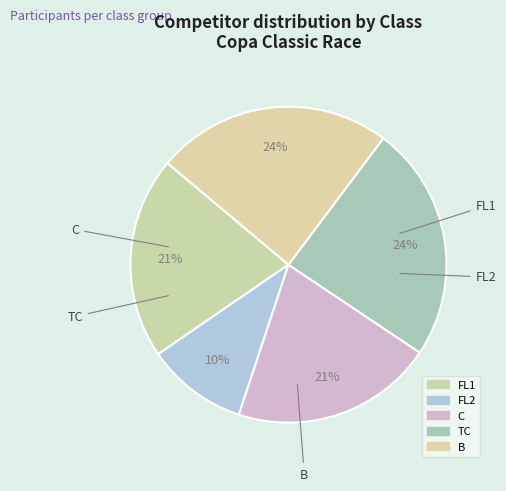

What is the change in value from C to TC?

+1